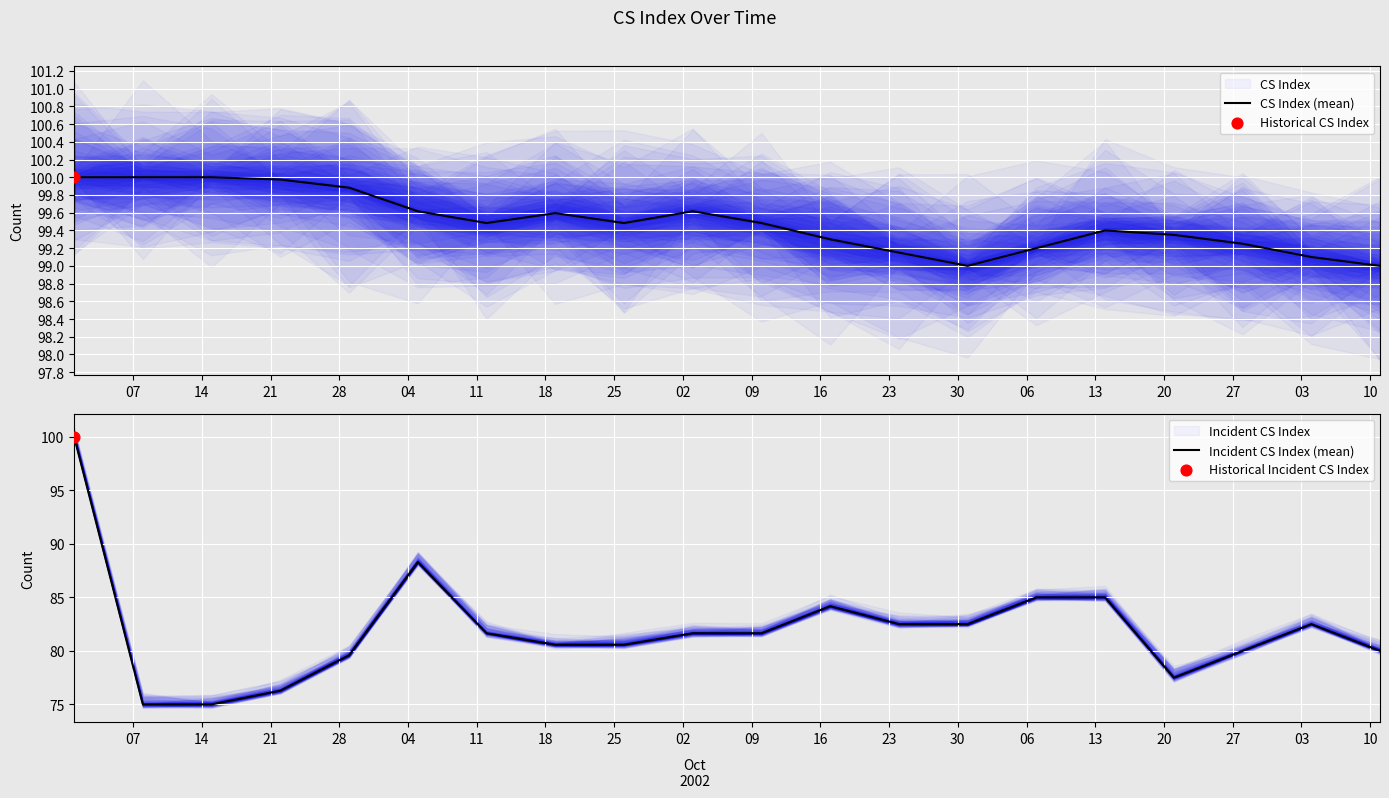

Which series has the largest total across all categories?

CS Index (mean)